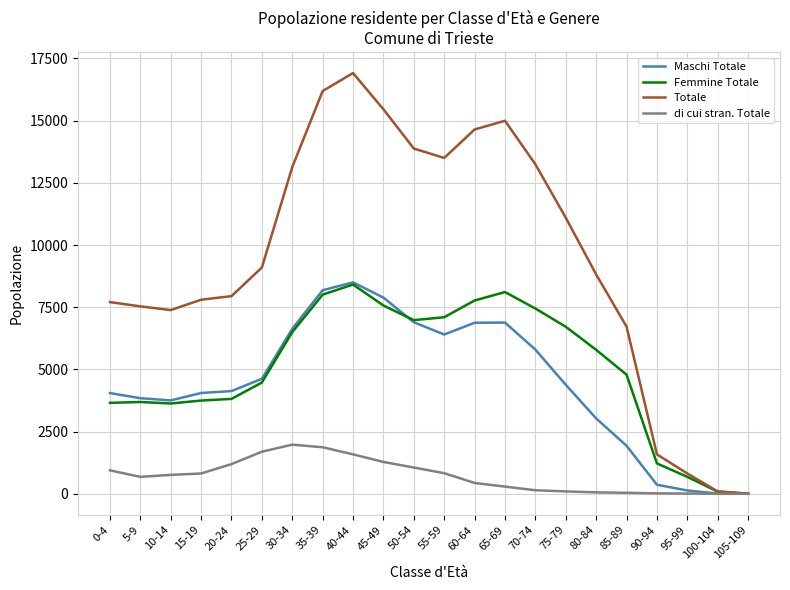

Which series has the largest total across all categories?

Totale